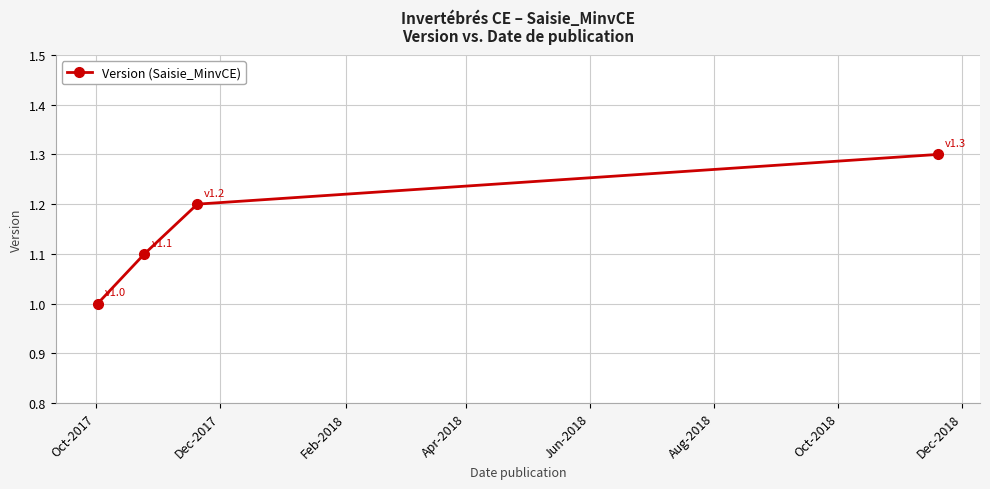

True or false: there are more than 1 points higher than both neighbors.

False